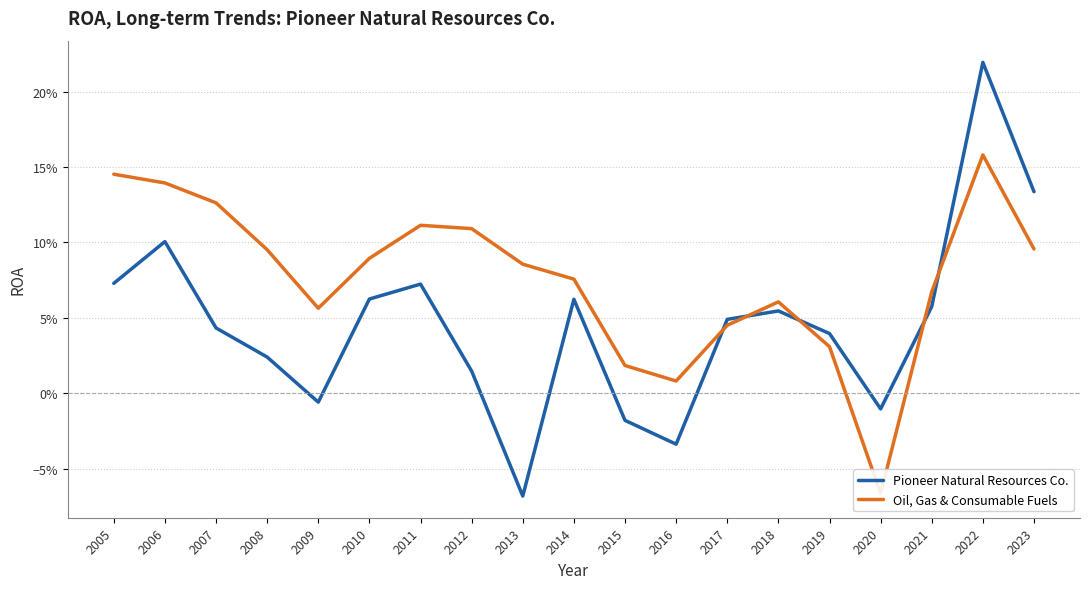

The Pioneer Natural Resources Co. series shows 0.0 at 2012. True or false?

True